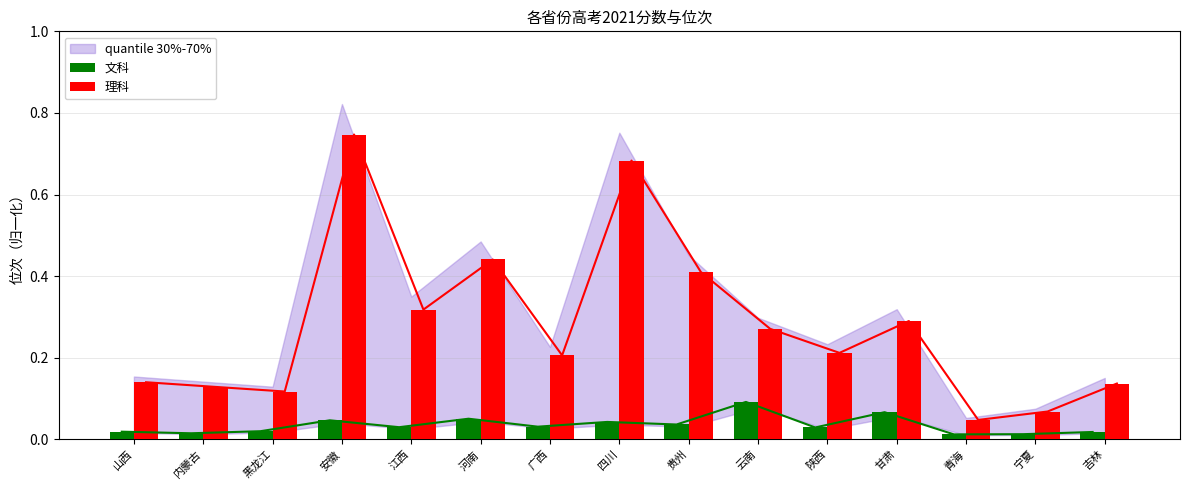

How many groups of bars are there?

15